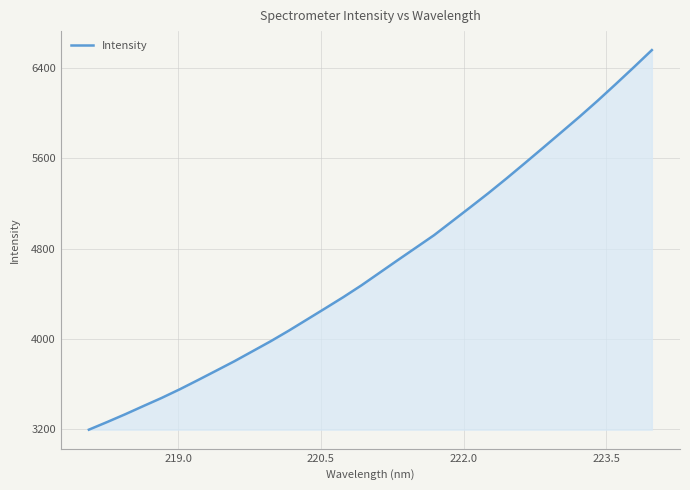

What is the maximum value shown in the chart?

6562.3